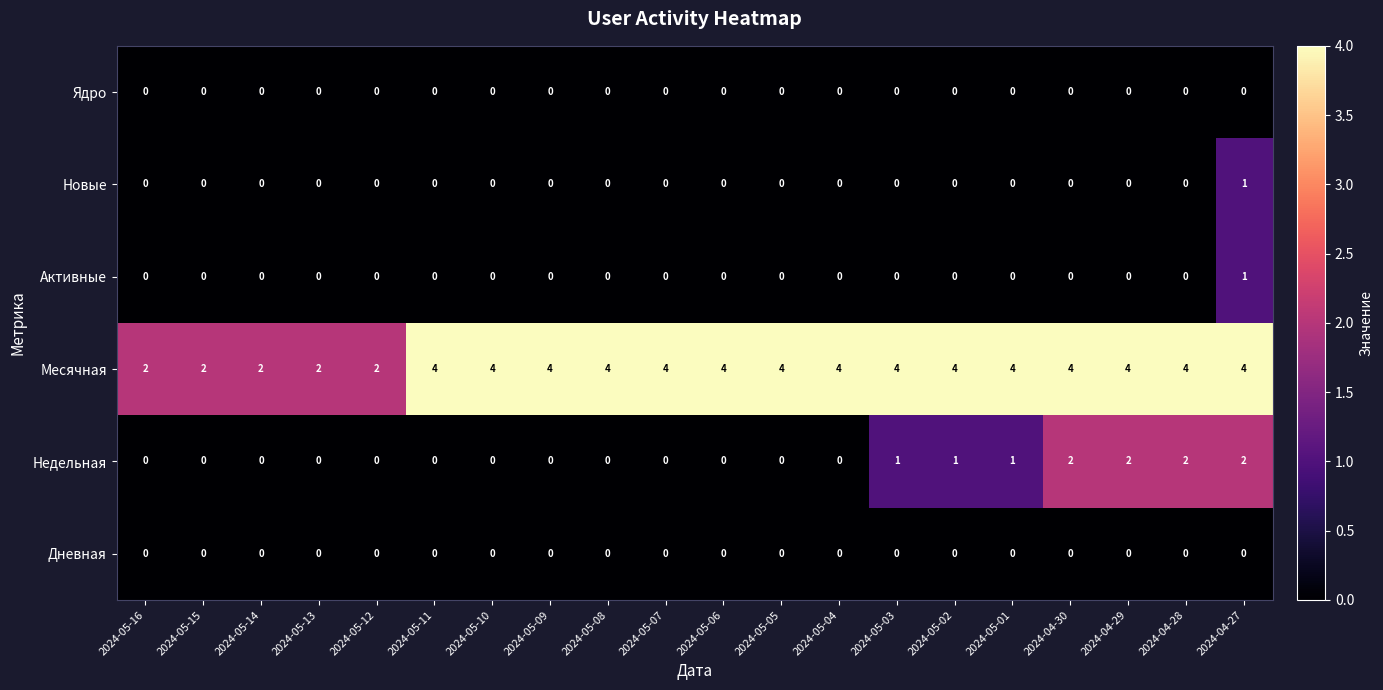

At how many categories does at least one series exceed 1?

20